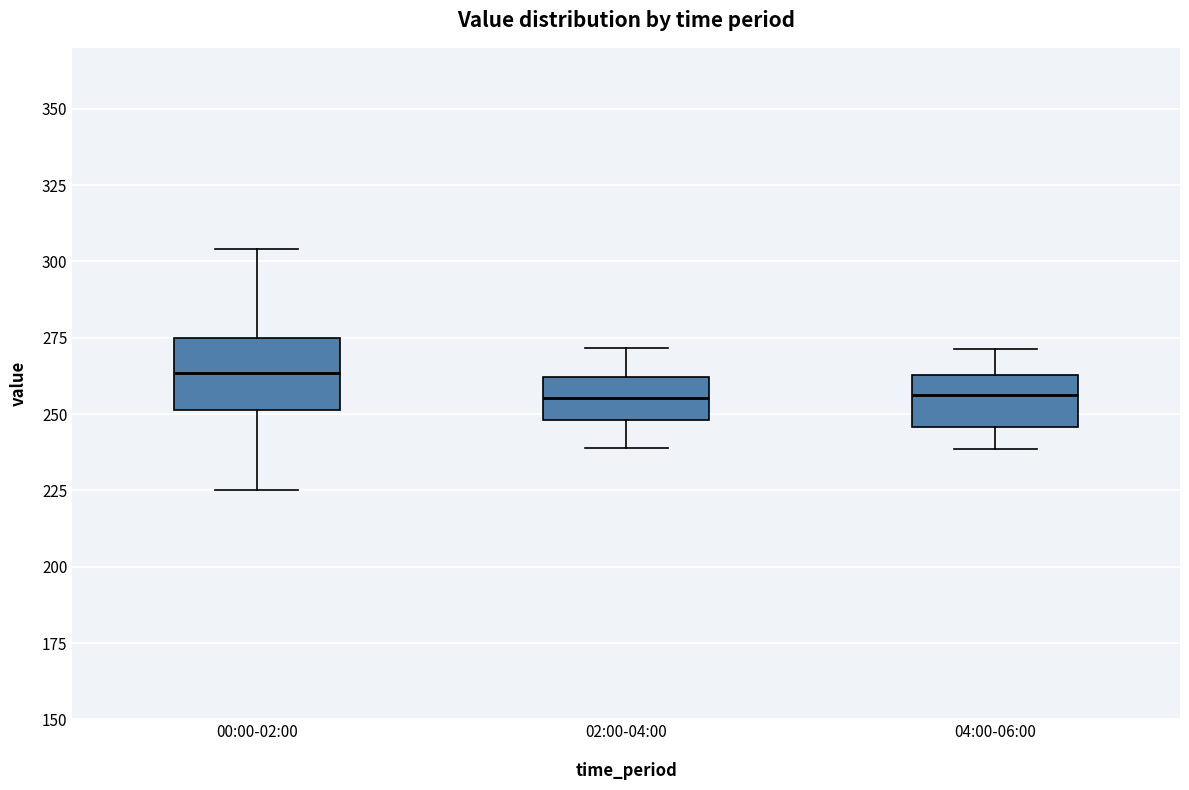

Which box has the highest median line?

00:00-02:00